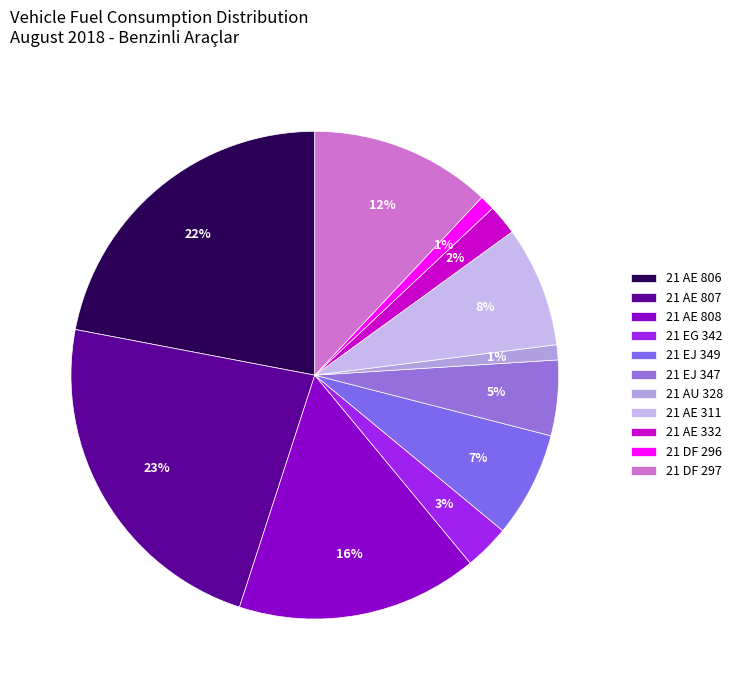

Is 21 AE 807 the majority of the pie?

No